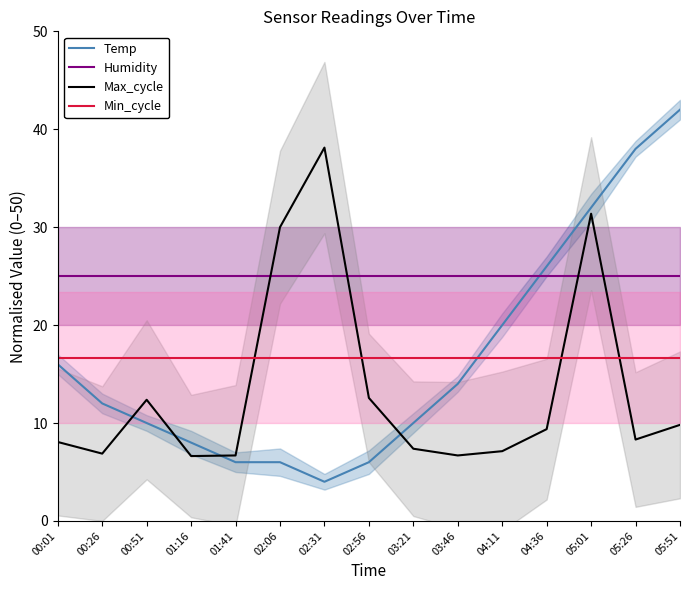

What is the minimum value for Min_cycle?

16.7